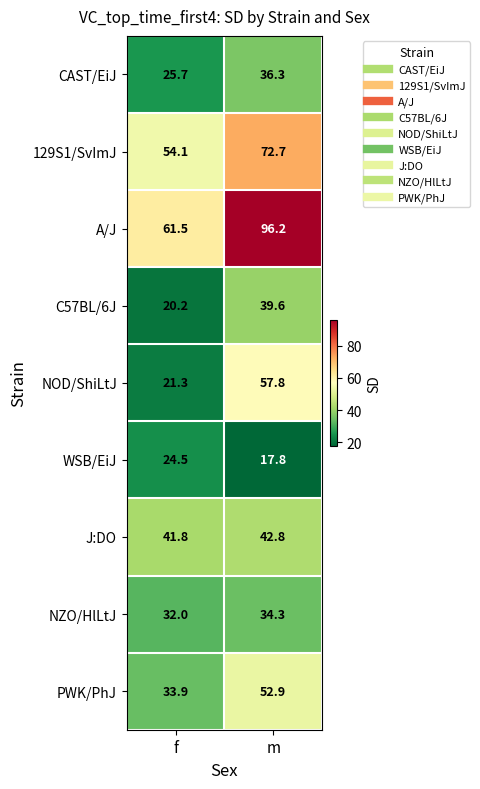

What value does the CAST/EiJ series have at f?

25.7